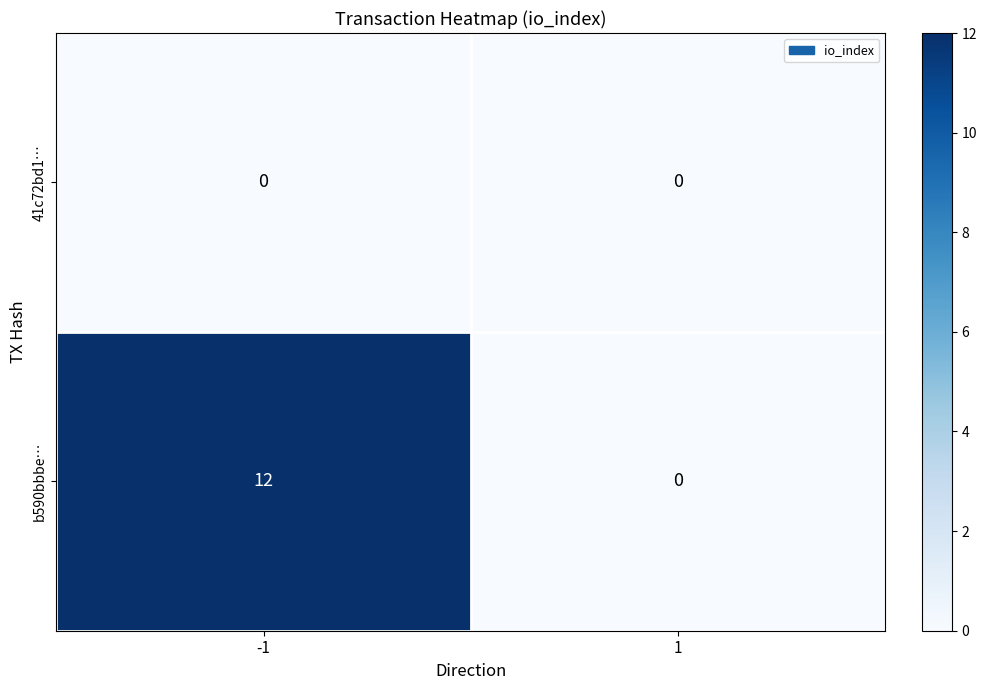

True or false: b590bbbe… has a value of 12 at -1.

True